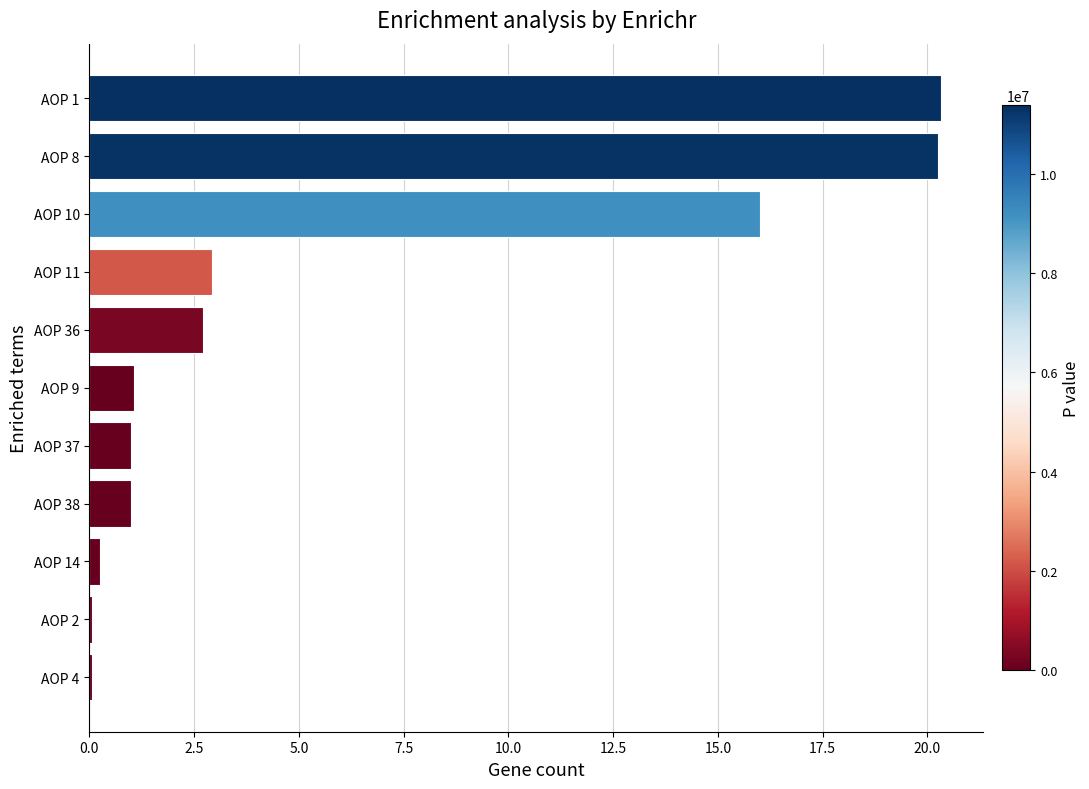

Count the number of data series in this chart.

1